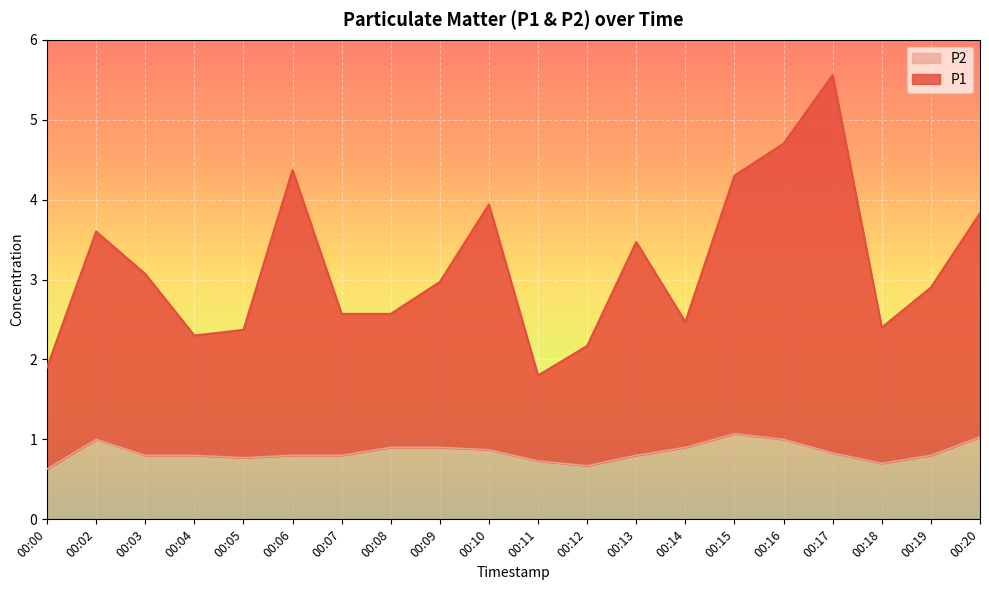

Reading left to right, transcribe all the data shown in this chart.

P1: 1.9	3.6	3.1	2.3	2.4	4.4	2.6	2.6	3.0	3.9	1.8	2.2	3.5	2.5	4.3	4.7	5.6	2.4	2.9	3.8
P2: 0.6	1.0	0.8	0.8	0.8	0.8	0.8	0.9	0.9	0.9	0.7	0.7	0.8	0.9	1.1	1.0	0.8	0.7	0.8	1.0